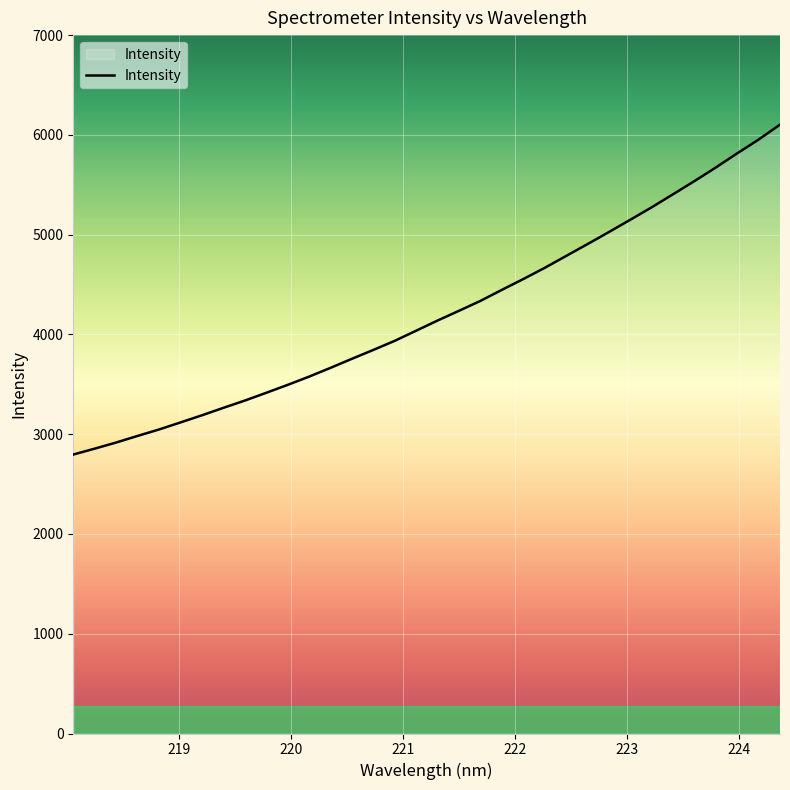

Does the chart have visible grid lines?

Yes